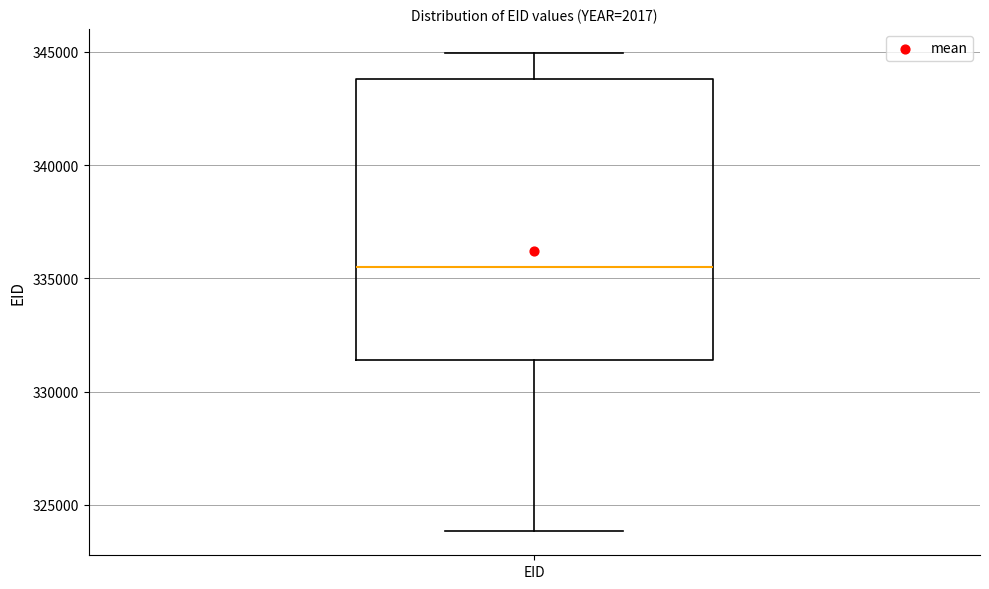

Transcribe this box plot: give where the median line is, the range the box spans, and where the two whiskers end, as read against the y-axis. The values are not printed on the chart, so give them approximately, as read against the axis.

median 335500, box 331500 to 344000, whiskers 324000 to 345000